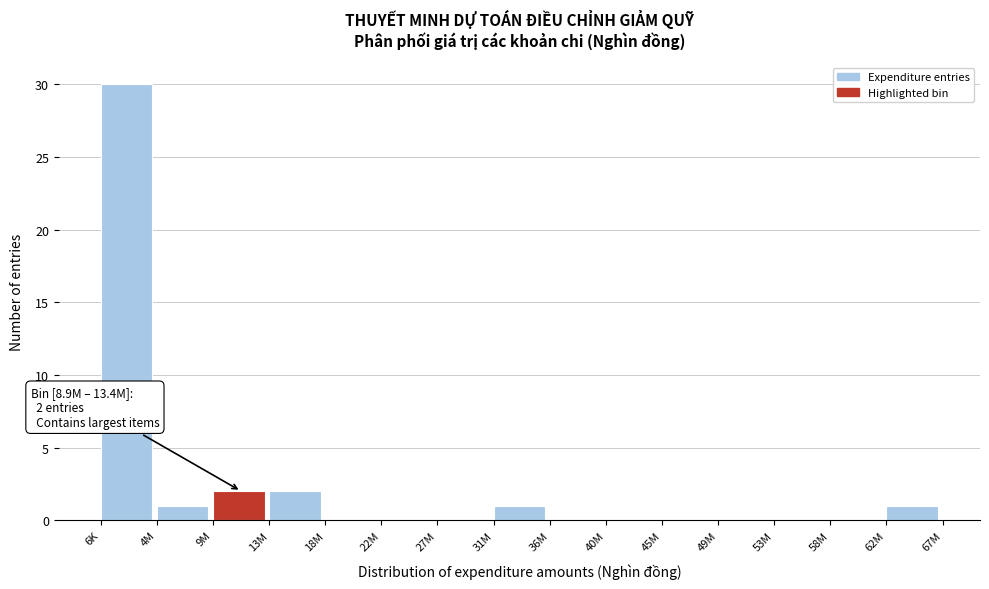

Reading left to right, what are all the values shown in this chart?

6K=30	4M=1	9M=2	13M=2	18M=0	22M=0	27M=0	31M=1	36M=0	40M=0	45M=0	49M=0	53M=0	58M=0	62M=1